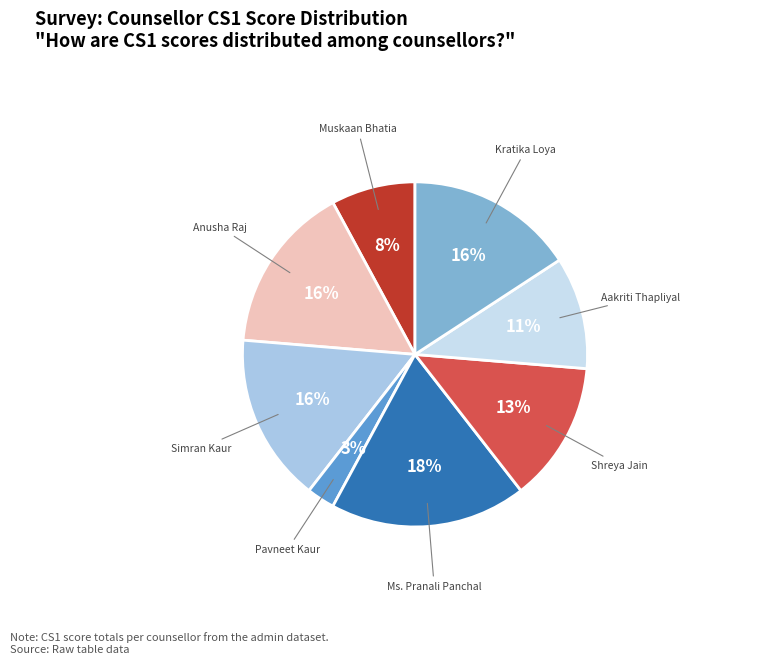

Combined, do Shreya Jain and Pavneet Kaur account for over 50%?

No